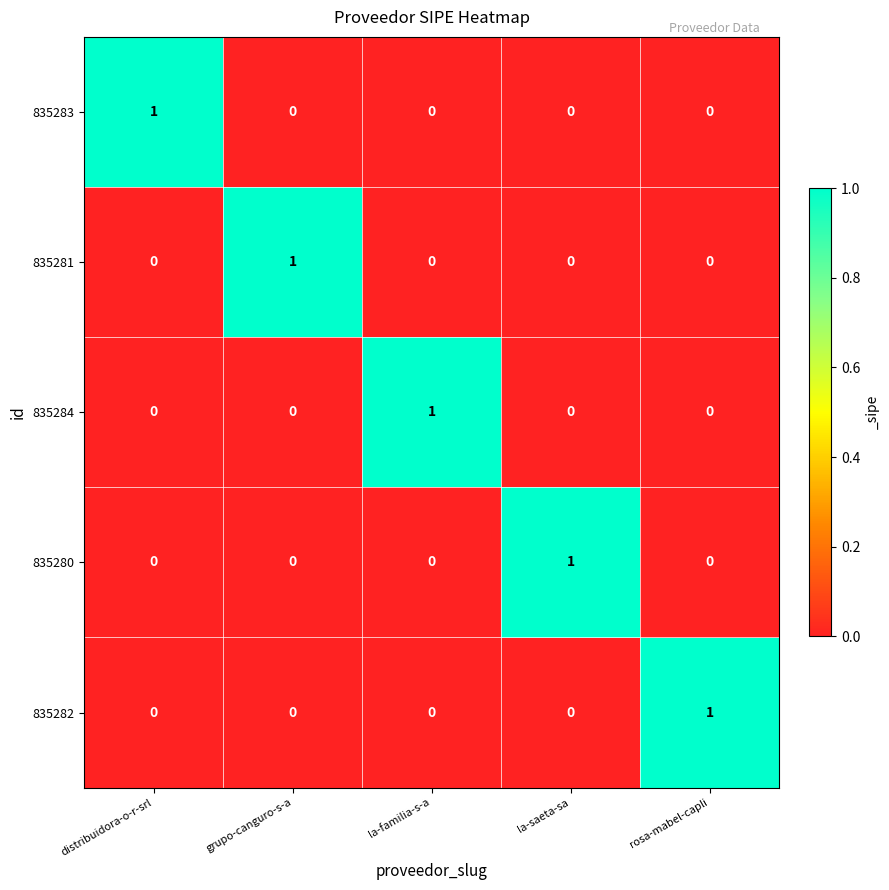

The value of 835280 at la-familia-s-a is 0. True or false?

True